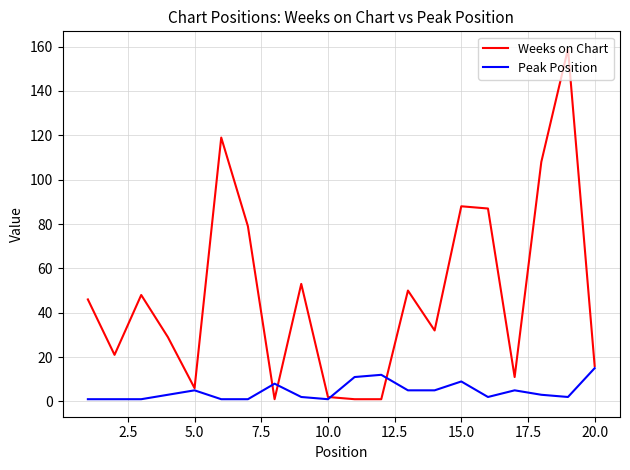

Which series has the largest total across all categories?

Weeks on Chart